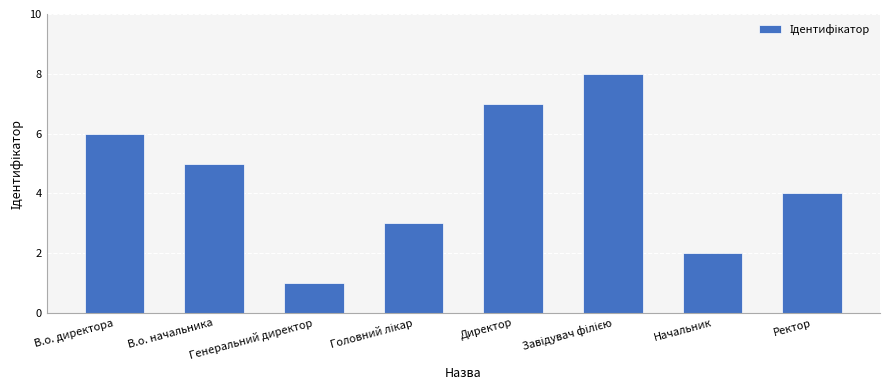

What is the value of the 3rd bar from the left?

1